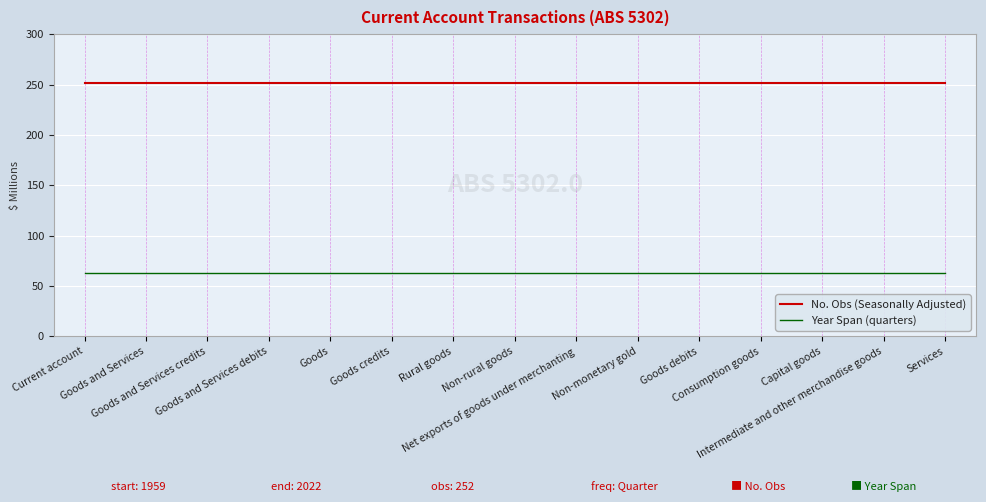

What are all the series names shown in the legend?

No. Obs (Seasonally Adjusted), Year Span (quarters)